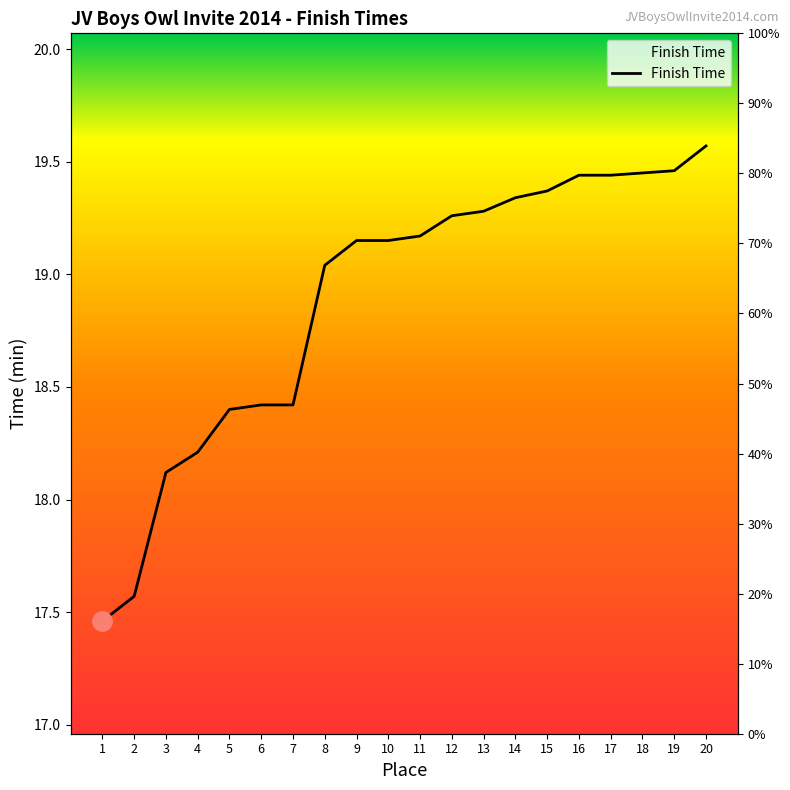

What is the value of the 5th point from the left?

18.4